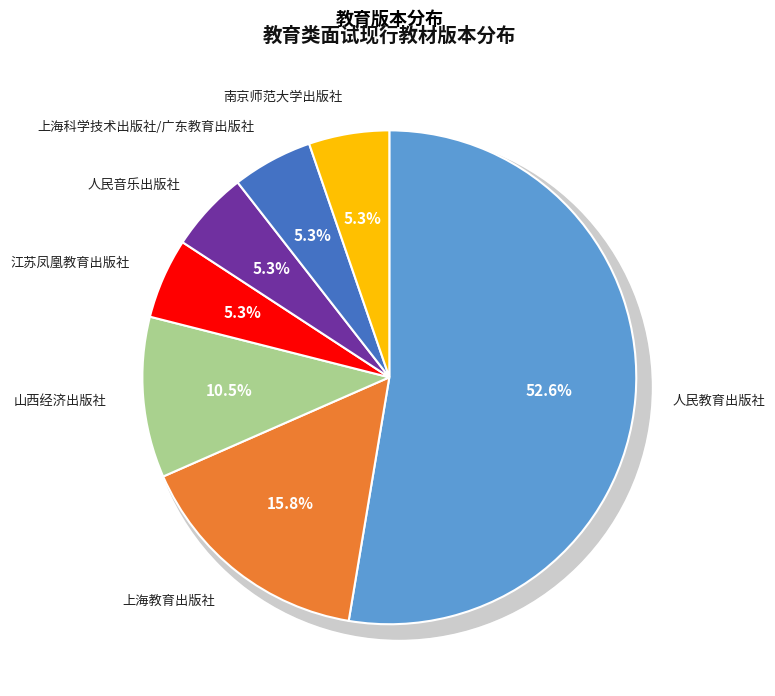

The 人民教育出版社 slice represents 53% of the pie. True or false?

True